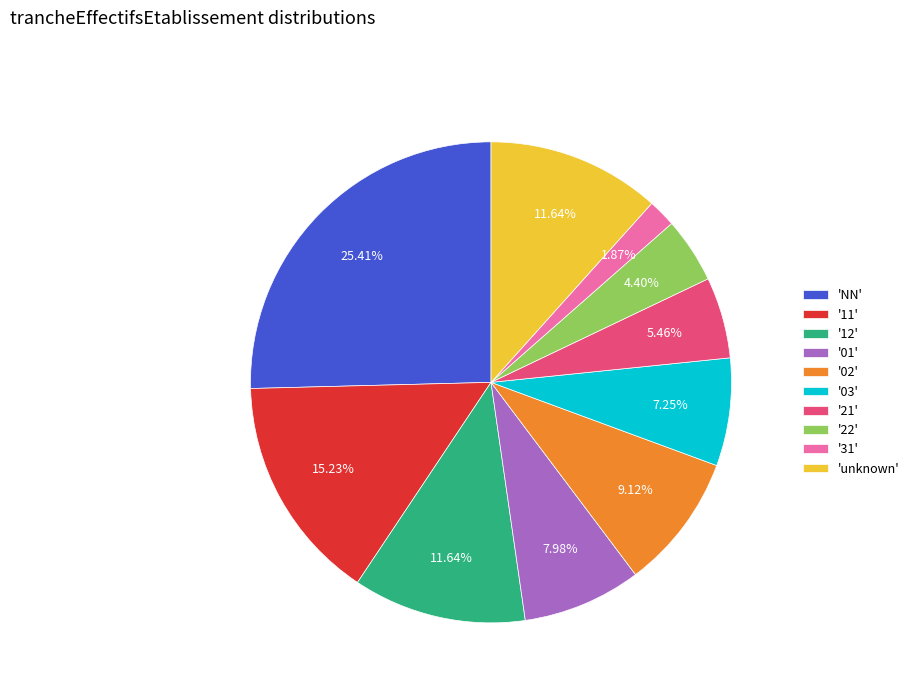

What is the ratio of the value at 'NN' to the value at '03'?

3.5